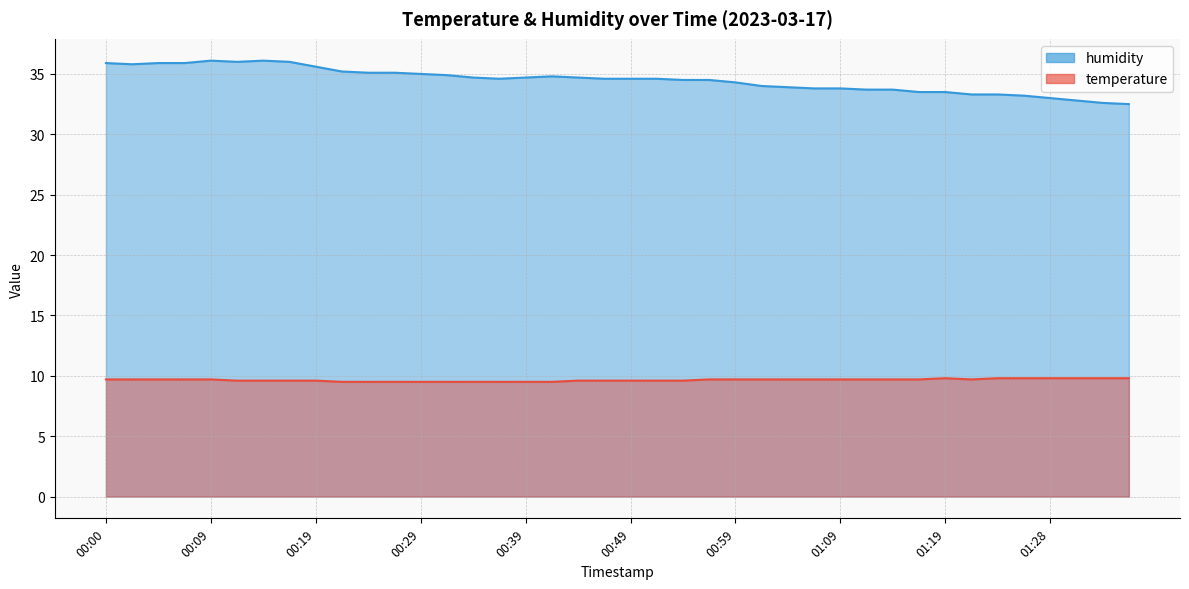

Which has a higher value, 00:02 or 00:00?

00:02